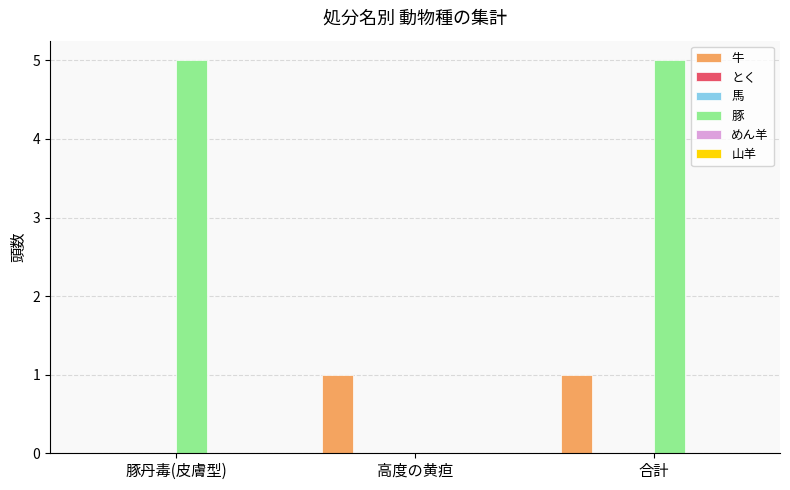

What position from the left is 高度の黄疸?

2